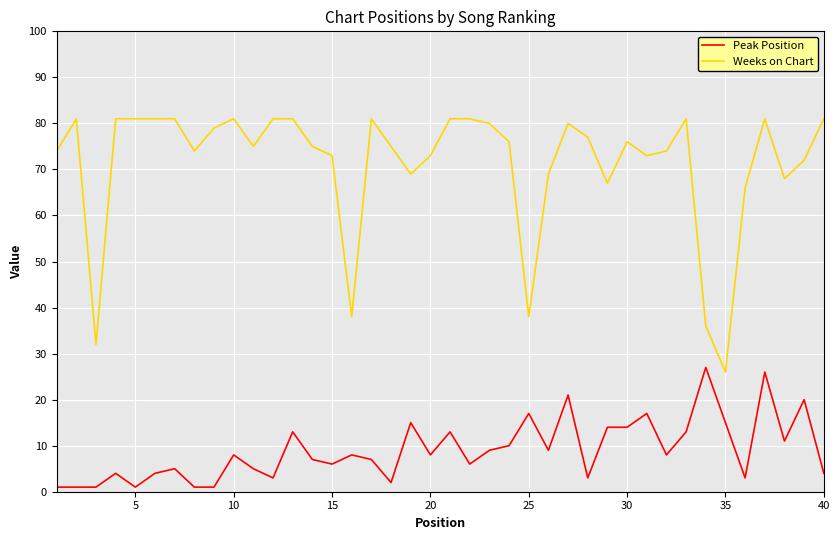

Which series has the widest spread of values?

Weeks on Chart